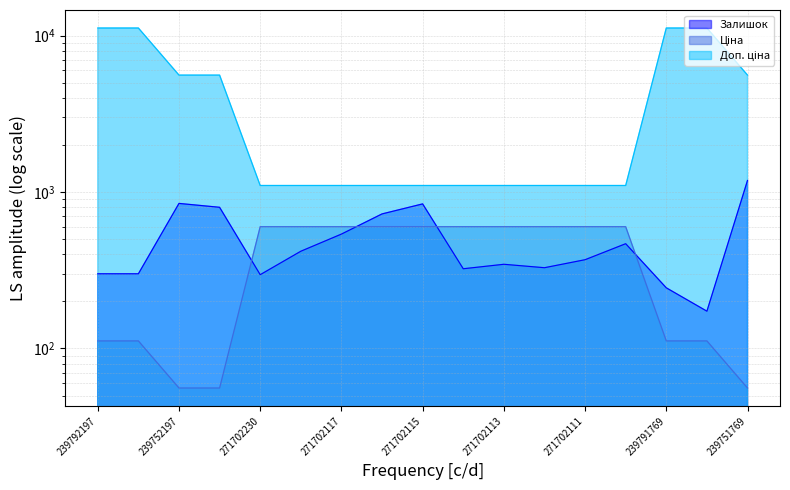

Does the chart have visible grid lines?

Yes